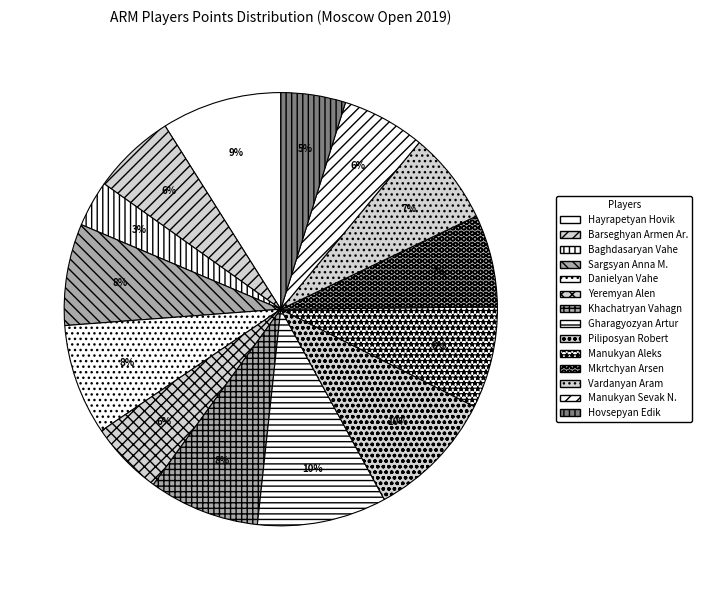

What percentage is the Hayrapetyan Hovik slice, to the nearest percent?

9%